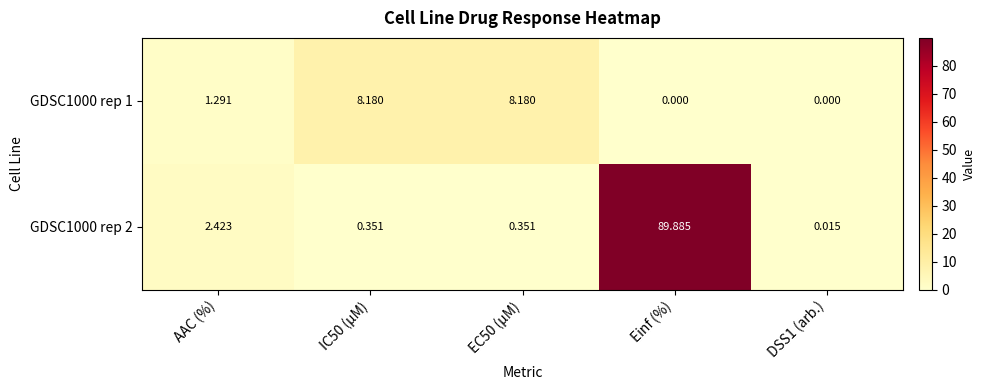

Is the value of GDSC1000 rep 1 at DSS1 (arb.) greater than the value of GDSC1000 rep 2 at Einf (%)?

No